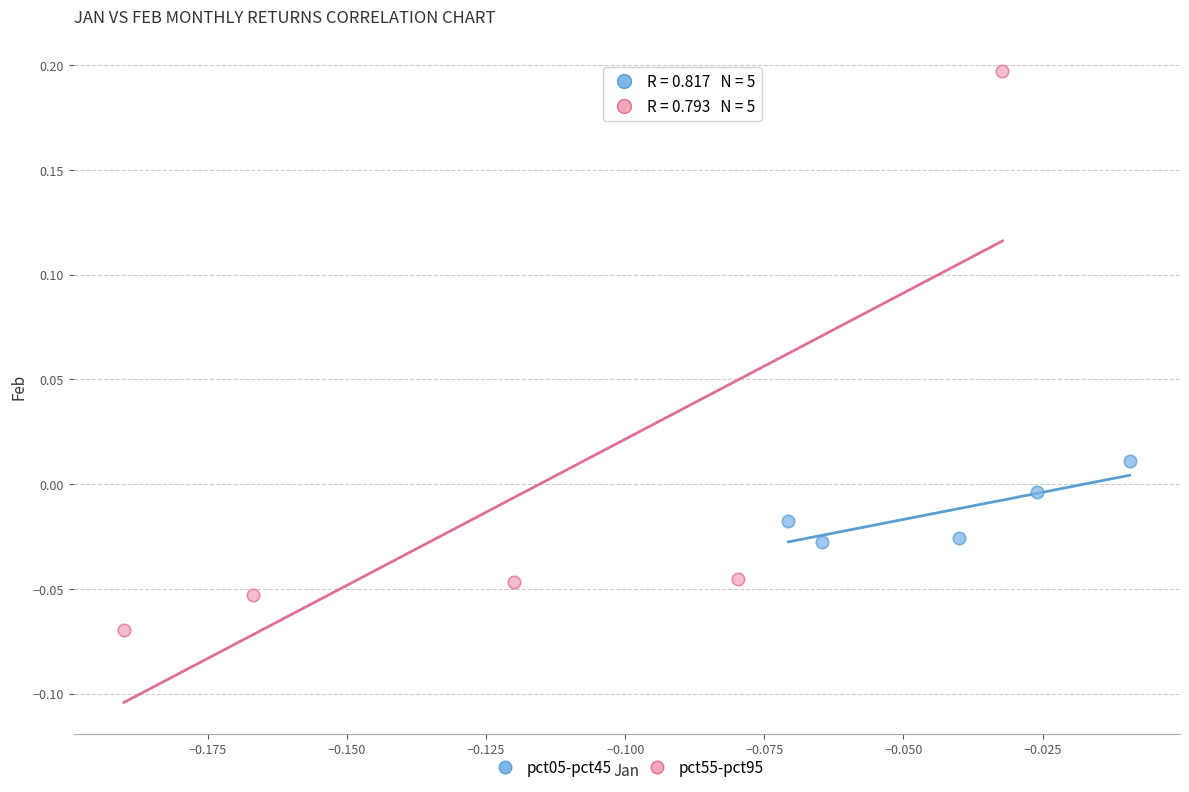

Which series reaches the maximum Y coordinate?

pct55-pct95